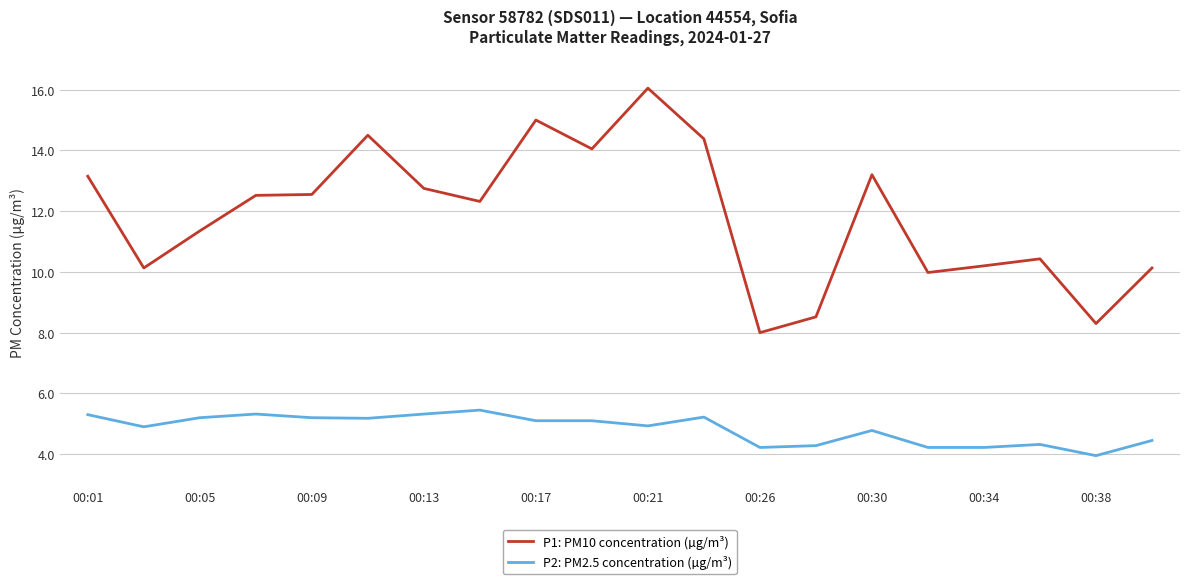

Which series has the largest total across all categories?

P1: PM10 concentration (µg/m³)